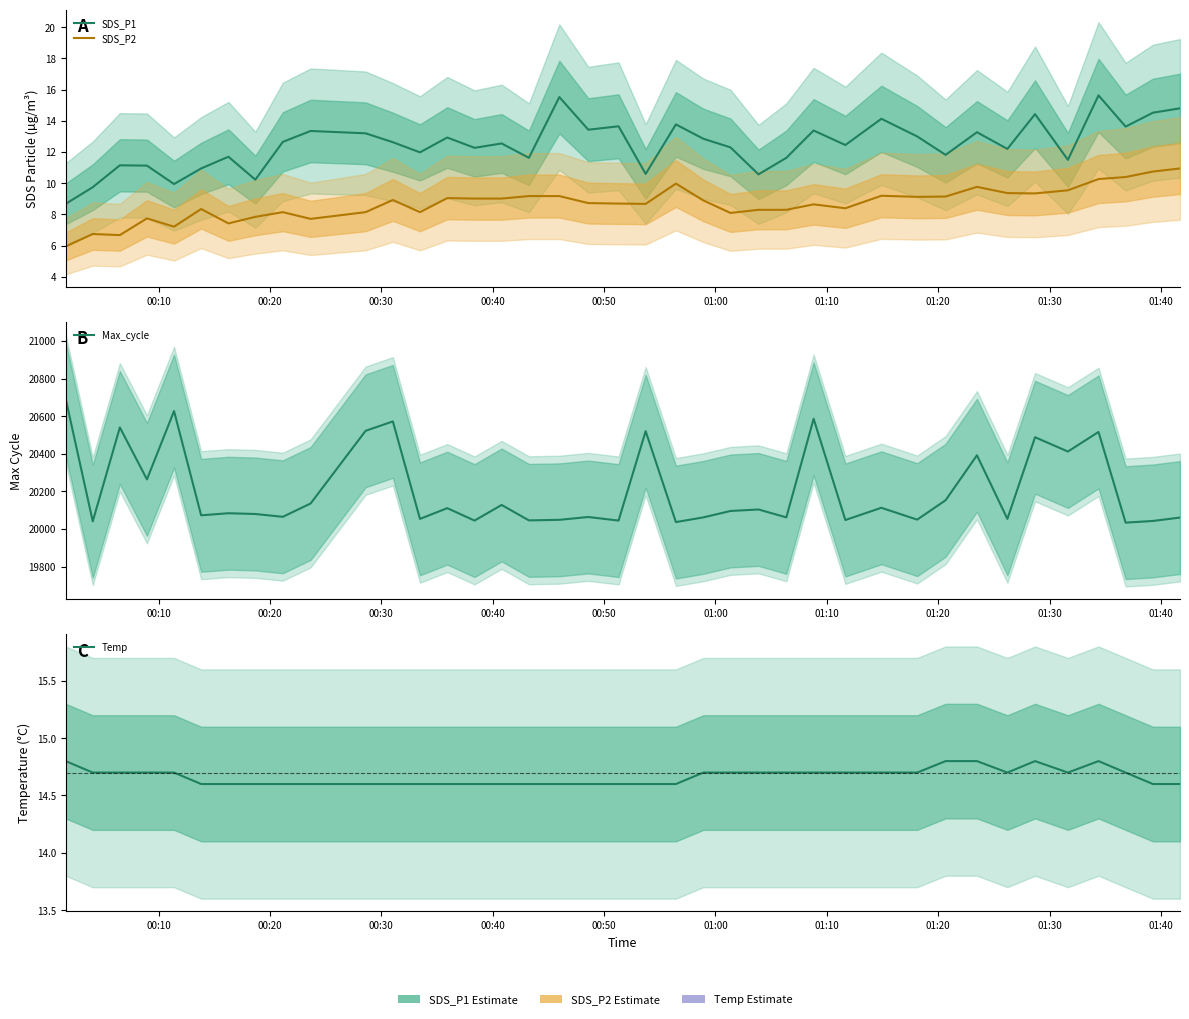

At how many categories does at least one series exceed 18844?

39